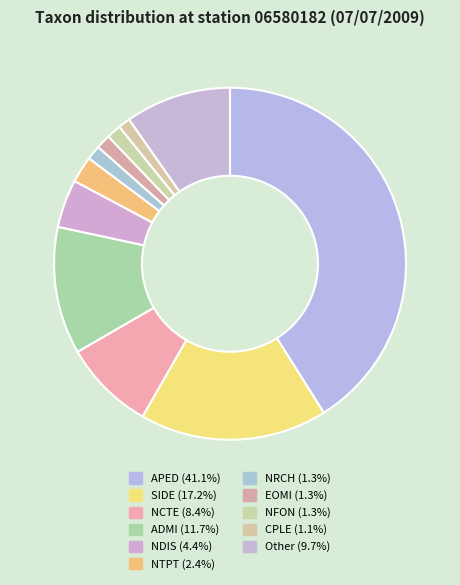

Which slice is the smallest?

CPLE